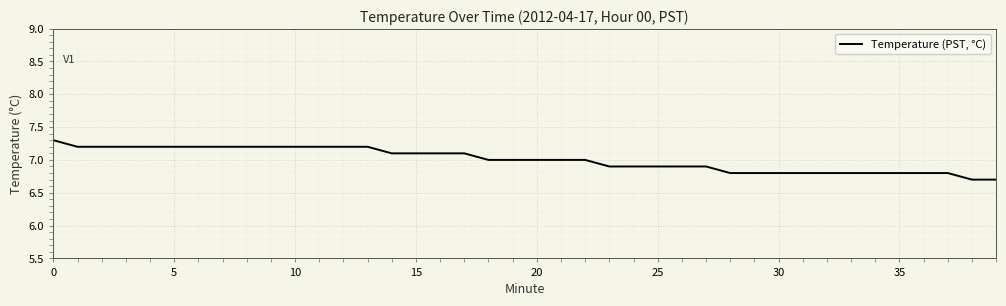

What is the minimum value shown in the chart?

6.7